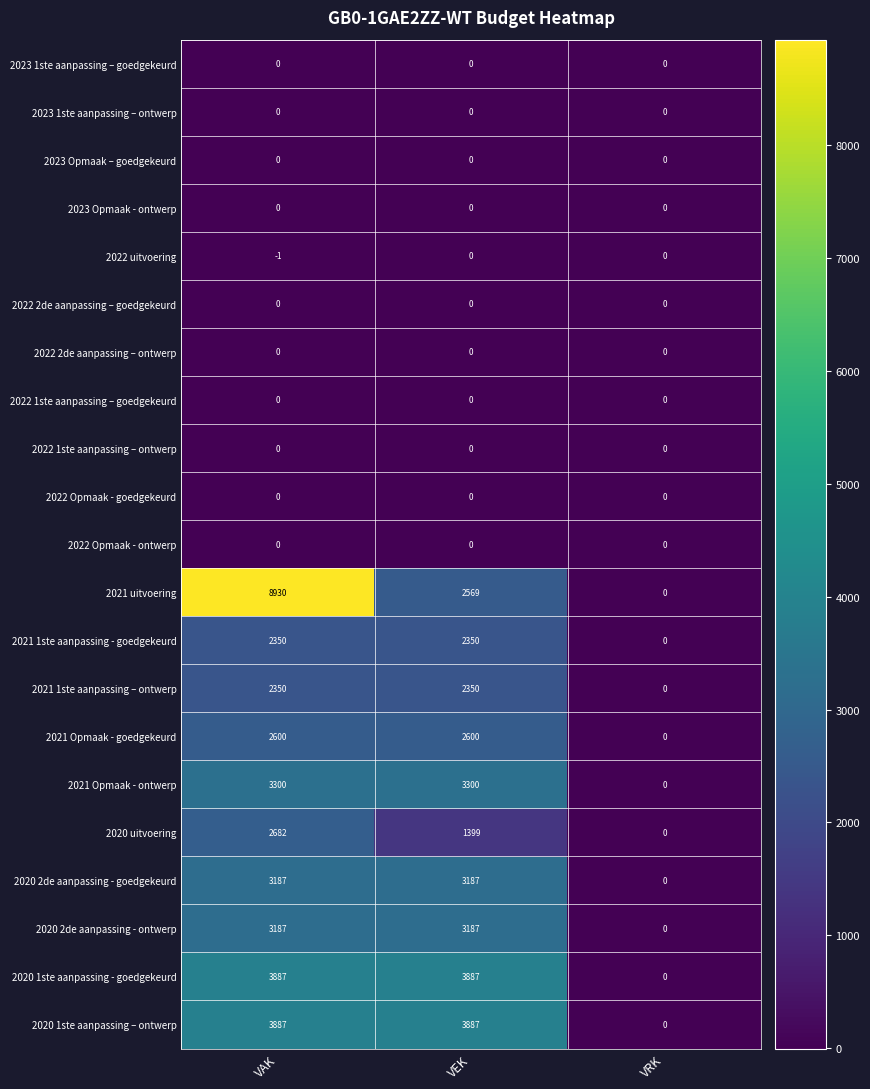

Which series changed the most between VAK and VRK?

2021 uitvoering